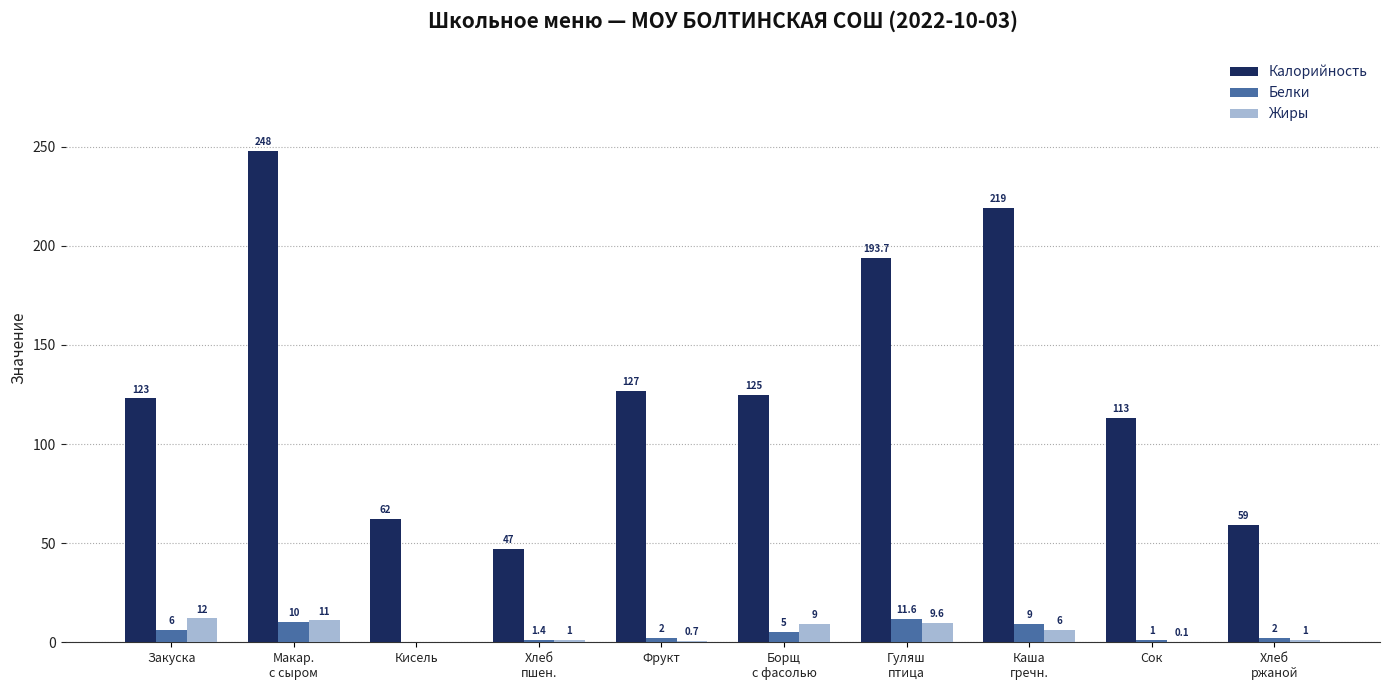

Between Закуска and Сок, which series saw the biggest shift?

Жиры